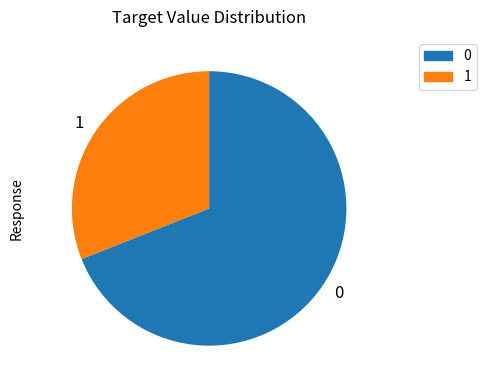

Is there a majority slice in this chart?

Yes